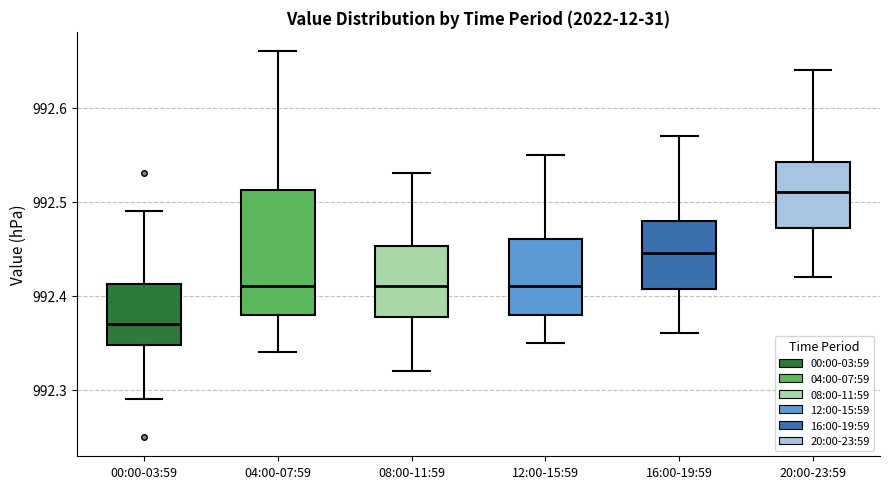

Where is the upper edge of the box for 08:00-11:59 on the y-axis? The values are not printed on the chart, so give them approximately, as read against the axis.

992.45